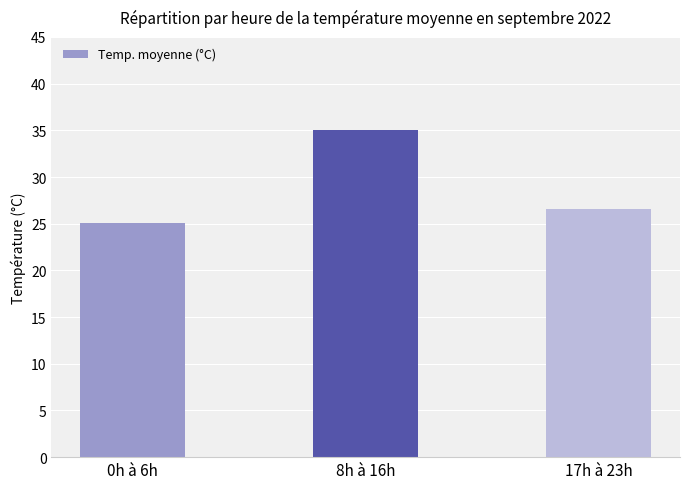

The value at 8h à 16h is 51.4. True or false?

False